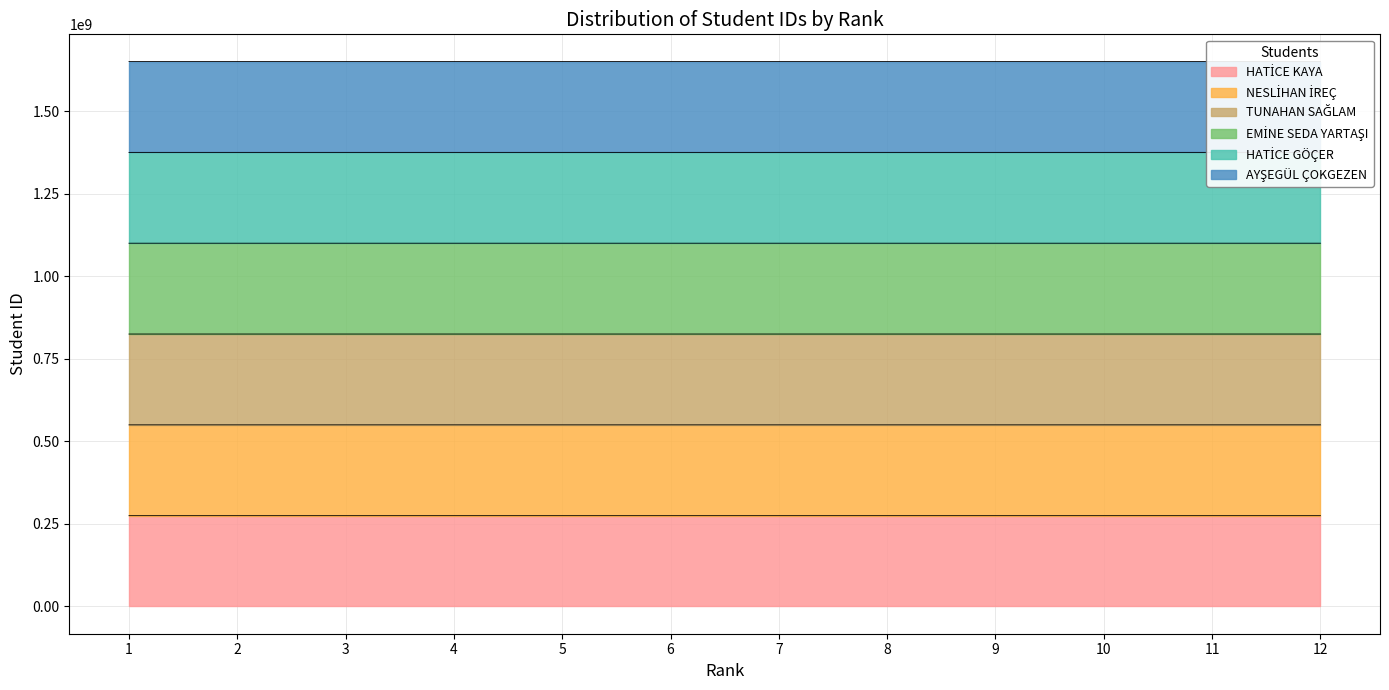

True or false: the data shows 2599342695.7 at 10.

False